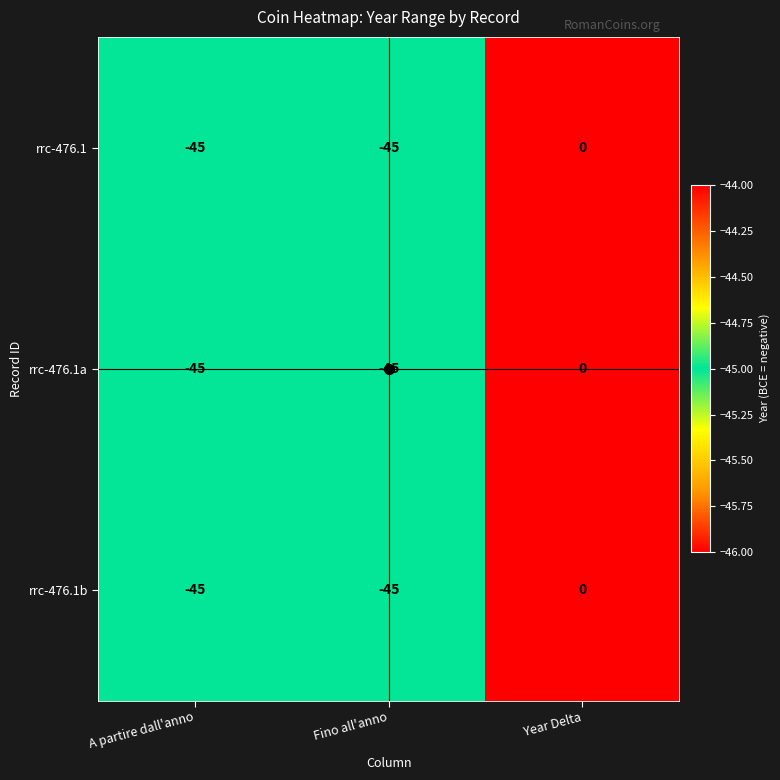

Is it true that rrc-476.1a equals -79 at Fino all'anno?

False